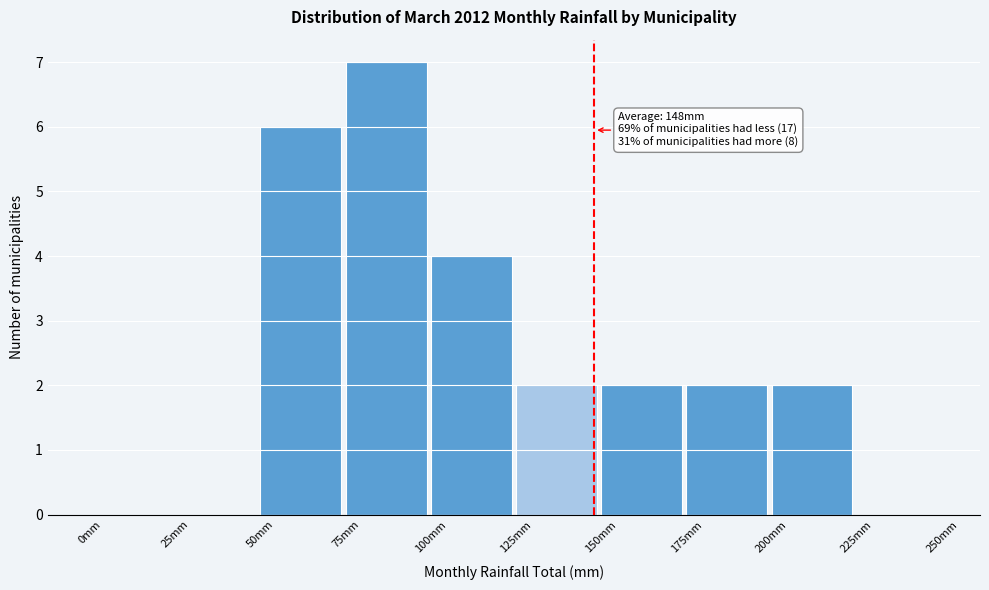

Which range on the x-axis has the tallest bar?

75 to 100